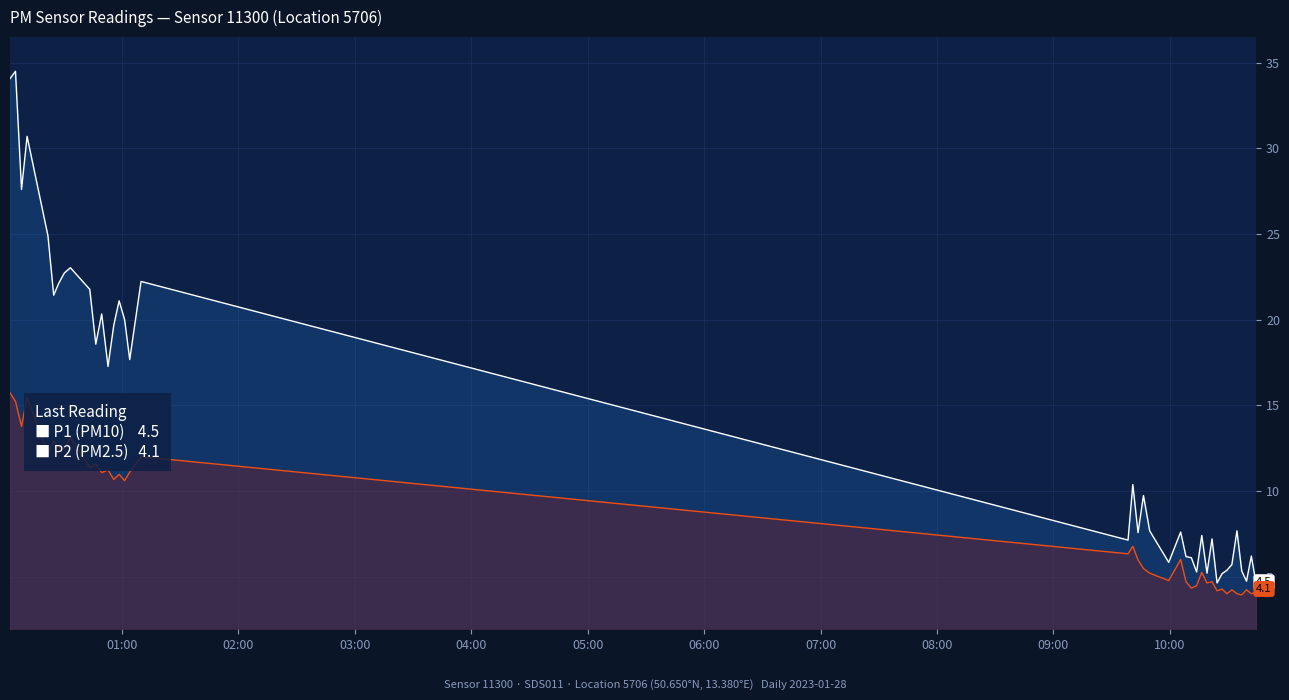

Rank the series by their maximum value, from highest to lowest.

P1 (PM10), P2 (PM2.5)